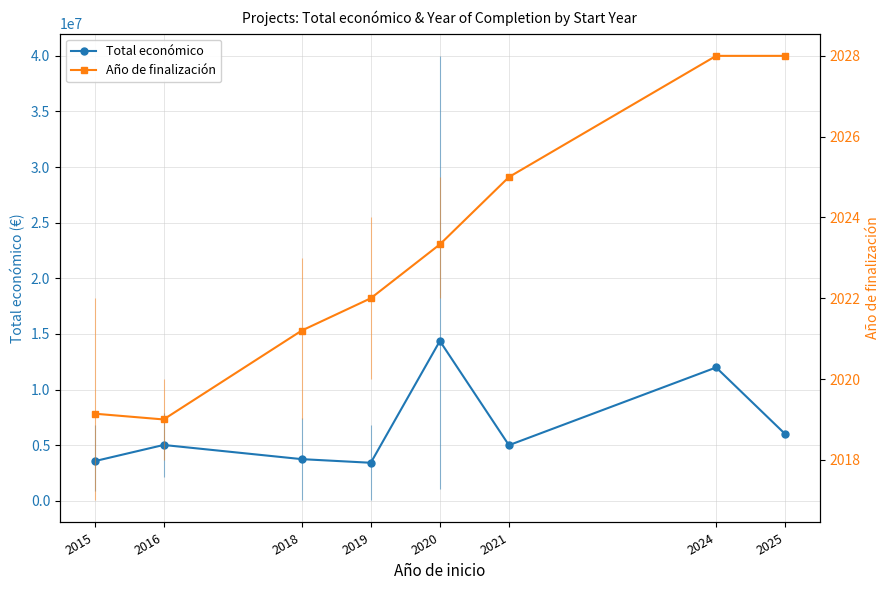

Rank the series by their average value, from lowest to highest.

Año de finalización, Total económico